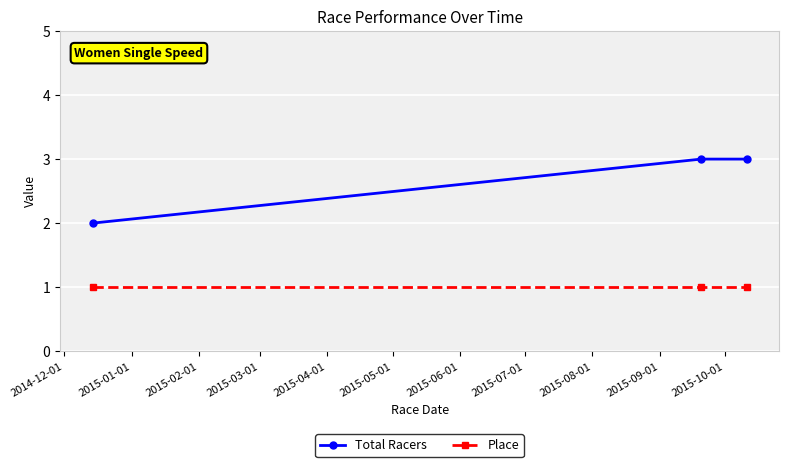

What is the sum of all Place values?

3